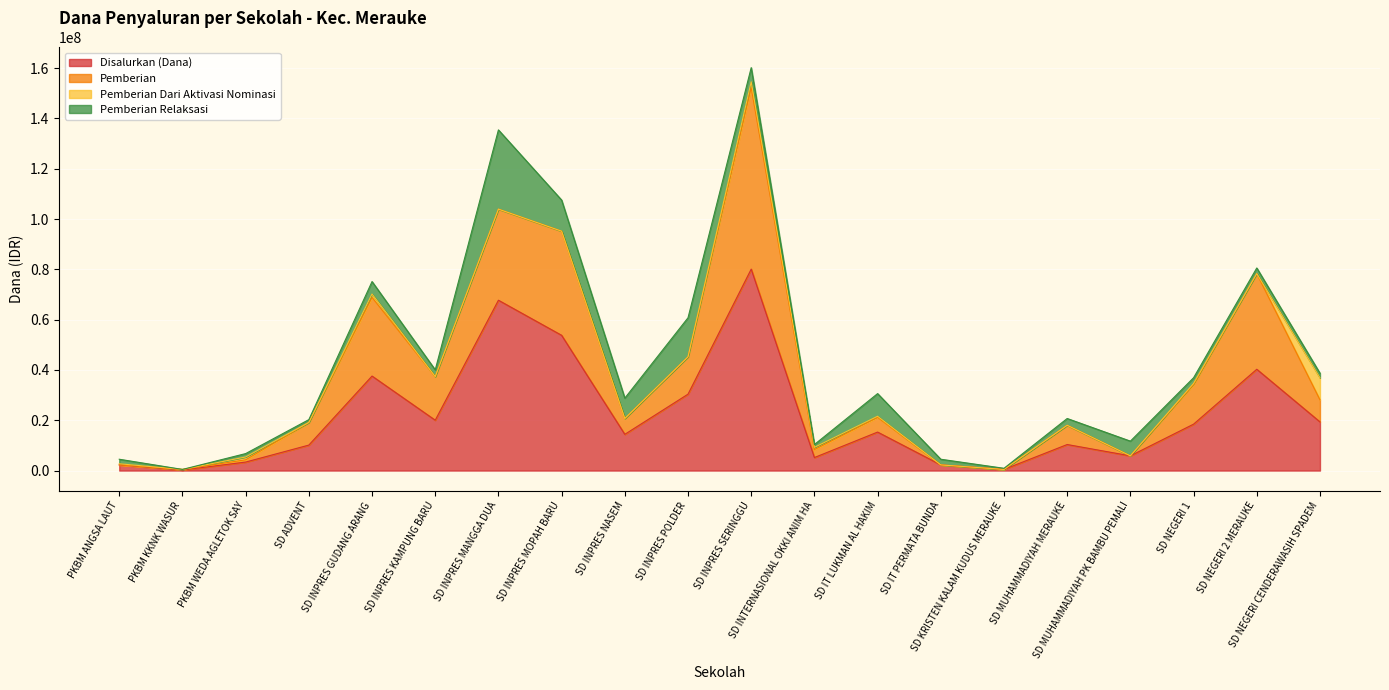

What is the difference between the second highest and minimum values in the Disalurkan (Dana) series?

67500000